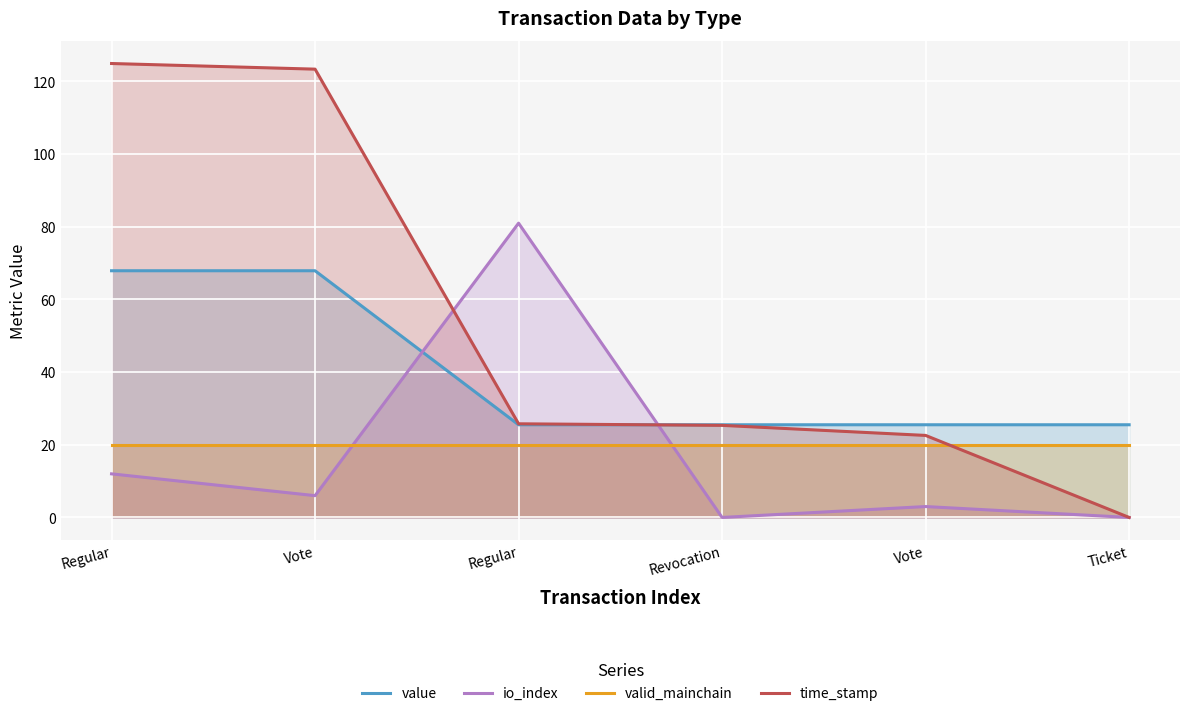

Which series ends up on top after the final intersection of io_index and value?

value